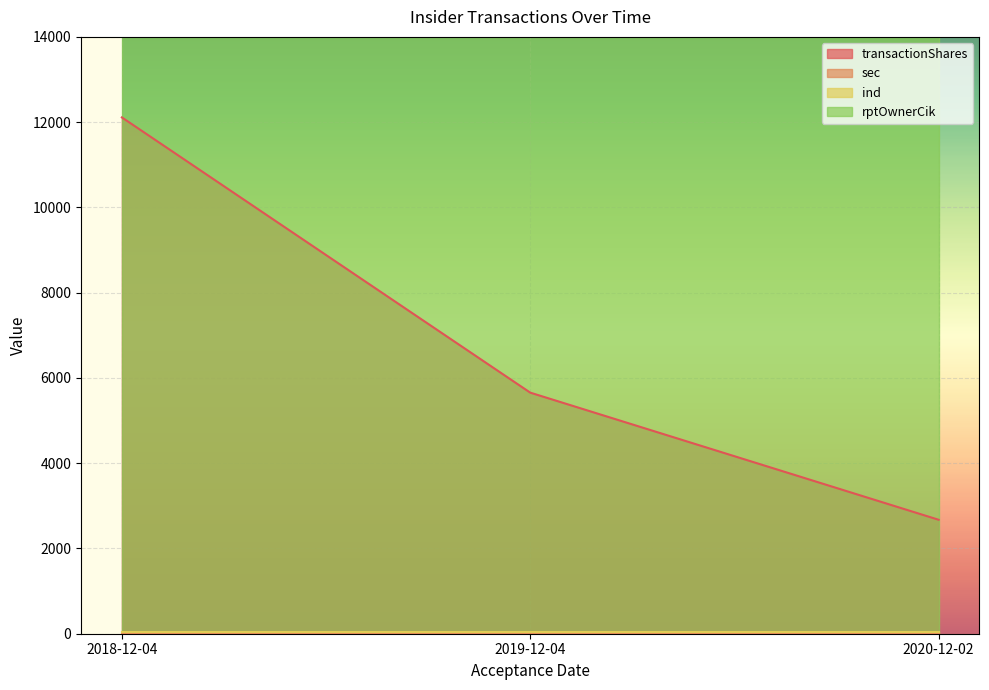

What is the highest value of the transactionShares series?

12111